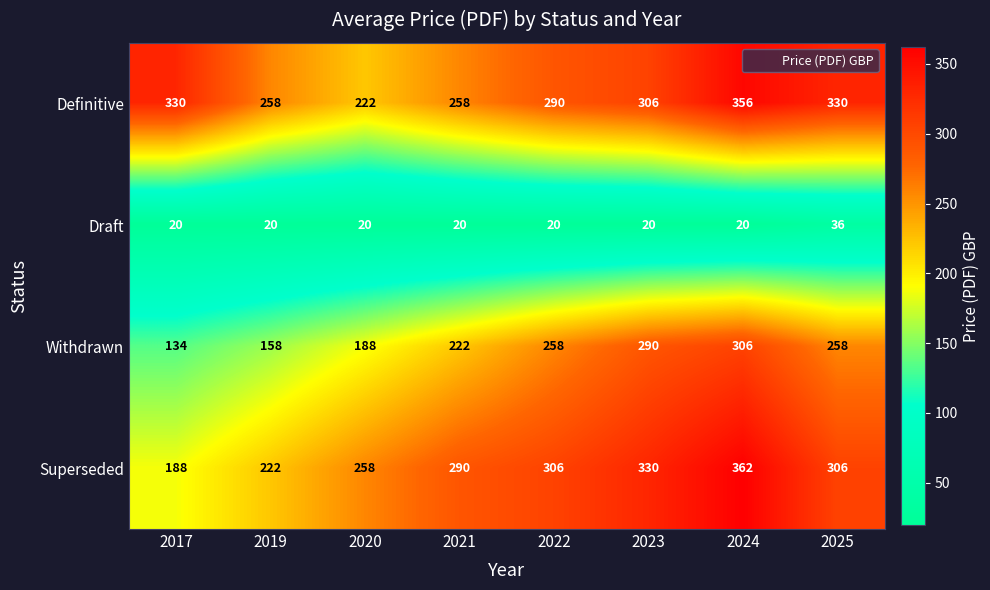

Is the value of Draft at 2019 greater than the value of Definitive at 2023?

No